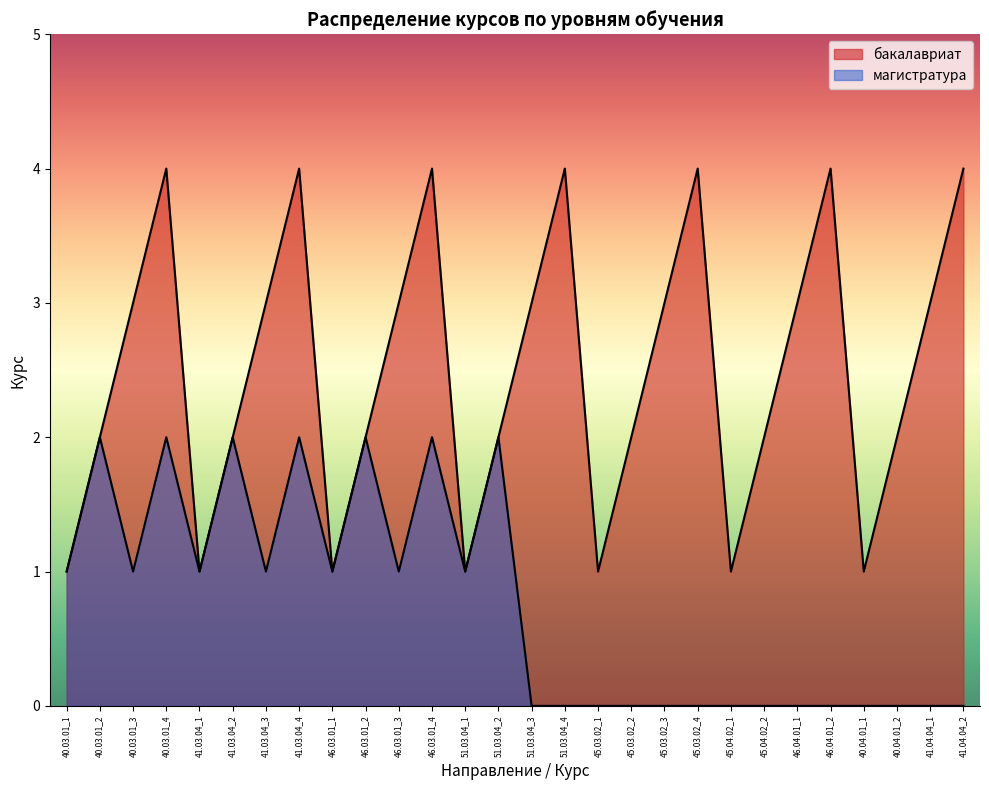

Rank the series by their average value, from highest to lowest.

бакалавриат, магистратура